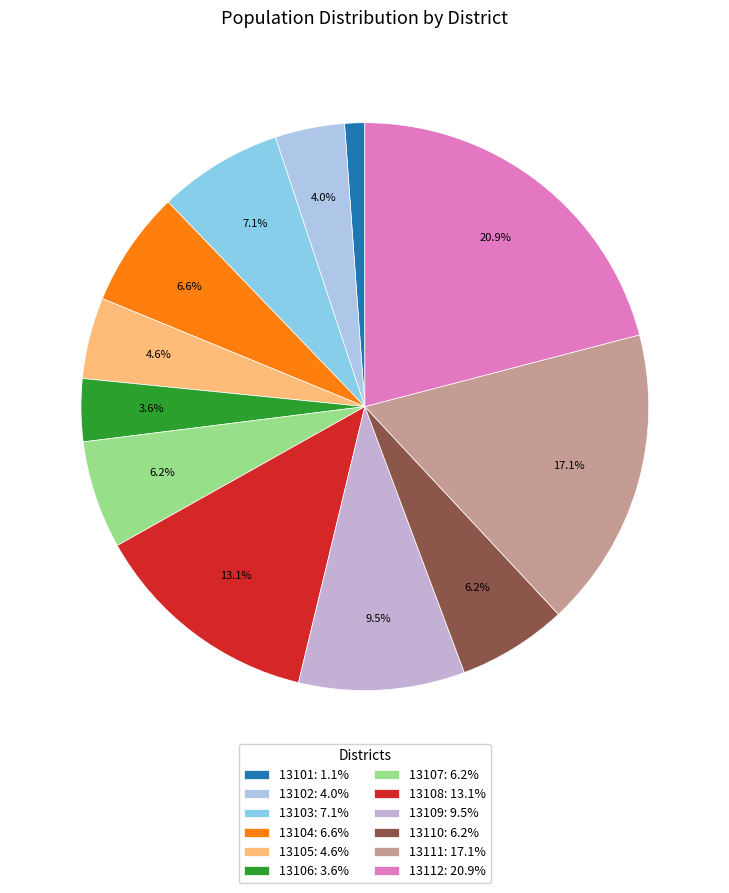

Is it true that 13107 is 6% of the pie?

True